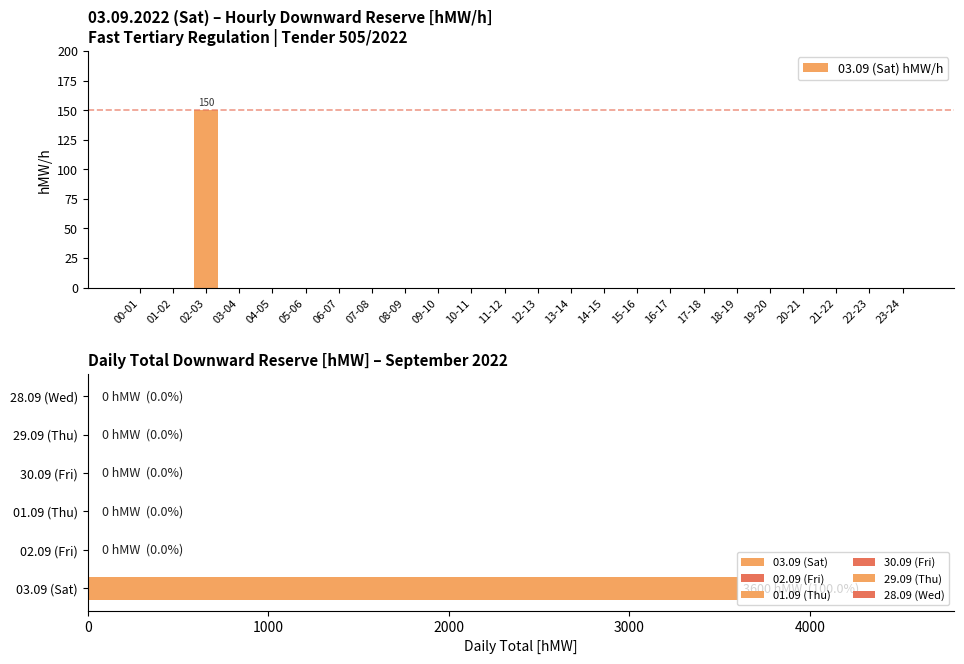

Reading left to right, transcribe all the data shown in this chart.

00-01=0	01-02=0	02-03=150	03-04=0	04-05=0	05-06=0	06-07=0	07-08=0	08-09=0	09-10=0	10-11=0	11-12=0	12-13=0	13-14=0	14-15=0	15-16=0	16-17=0	17-18=0	18-19=0	19-20=0	20-21=0	21-22=0	22-23=0	23-24=0